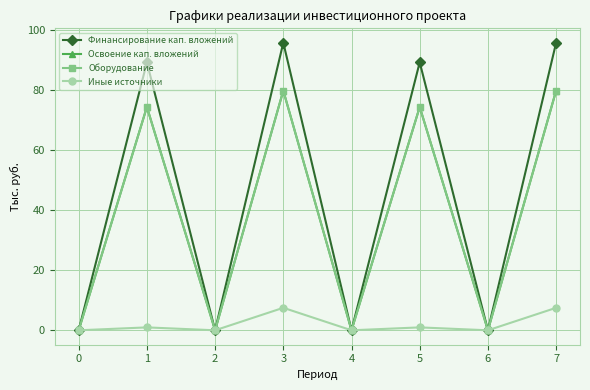

At which label does Освоение кап. вложений reach its peak?

3